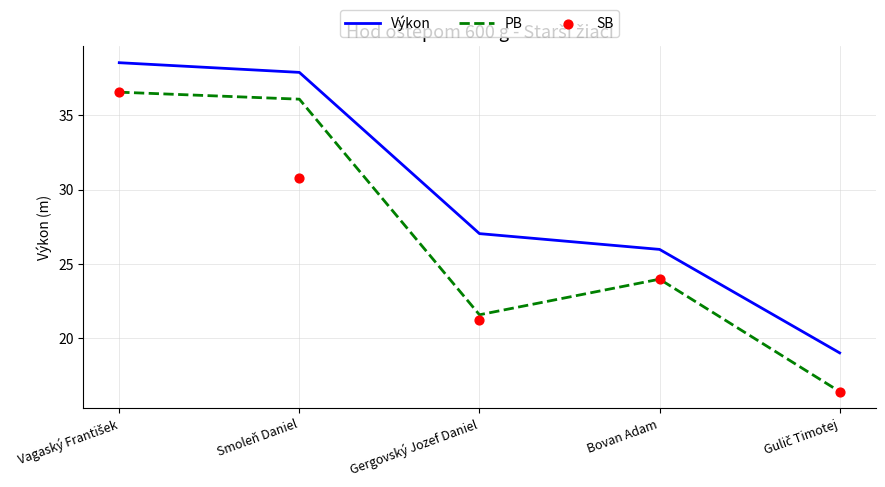

At which category is the sum across all series the highest?

Vagaský František